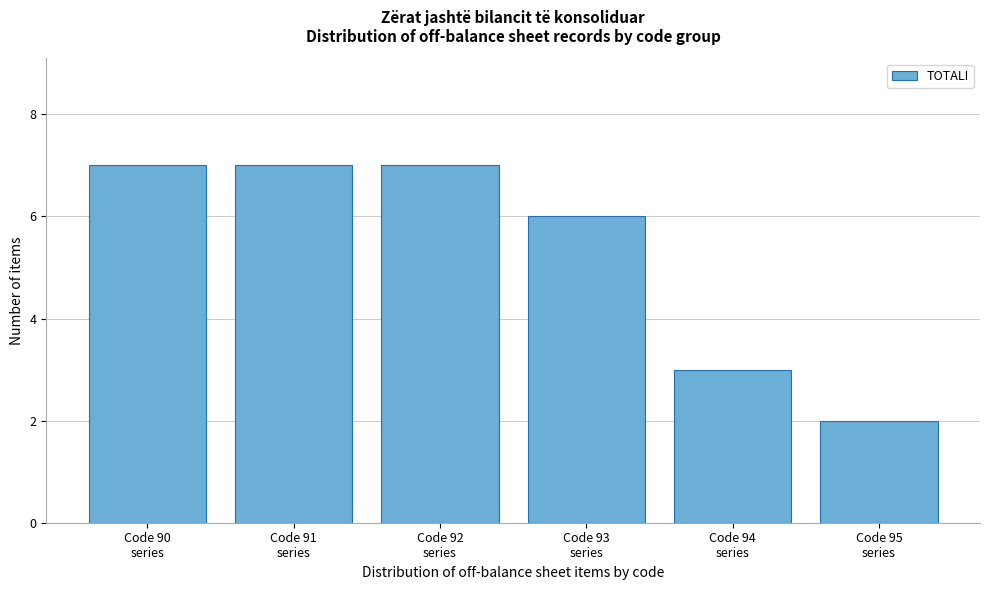

Reading right to left, transcribe all the data shown in this chart.

2	3	6	7	7	7